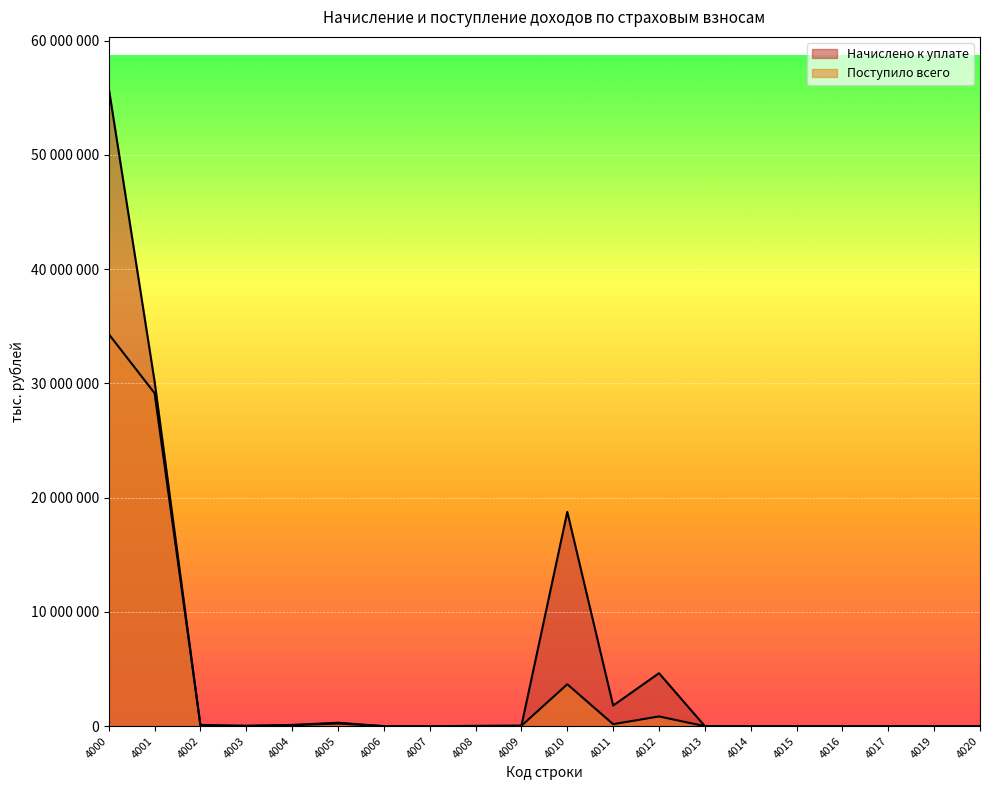

Where does the Начислено к уплате series first go above 19391?

4000